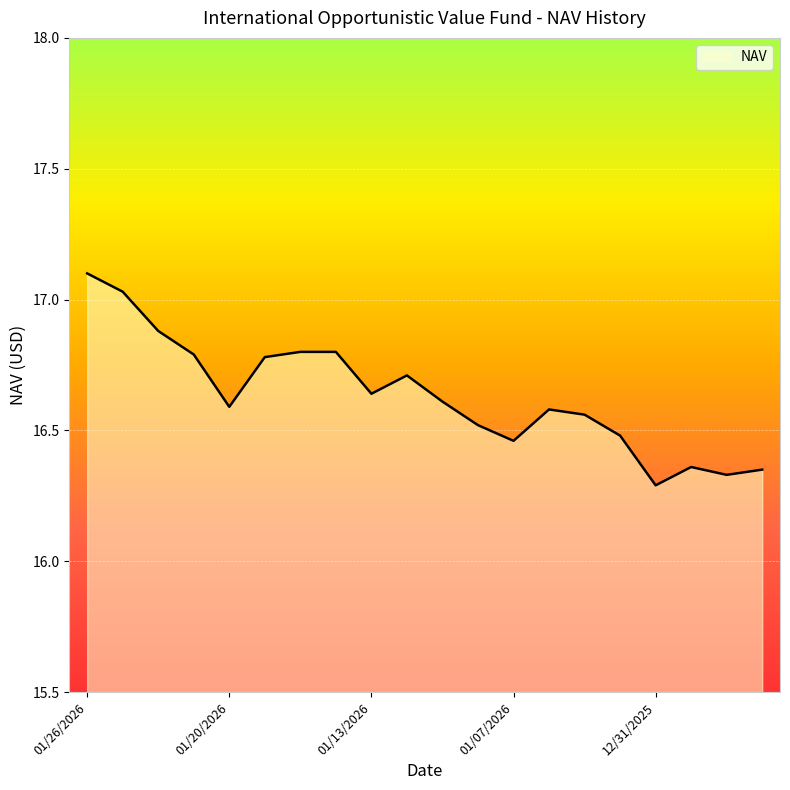

True or false: the data has more than 0 interior local peaks.

True